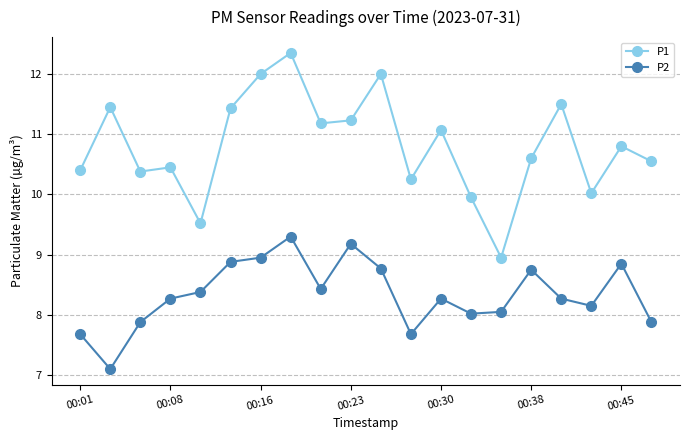

True or false: P1 has more than 0 interior local peaks.

True